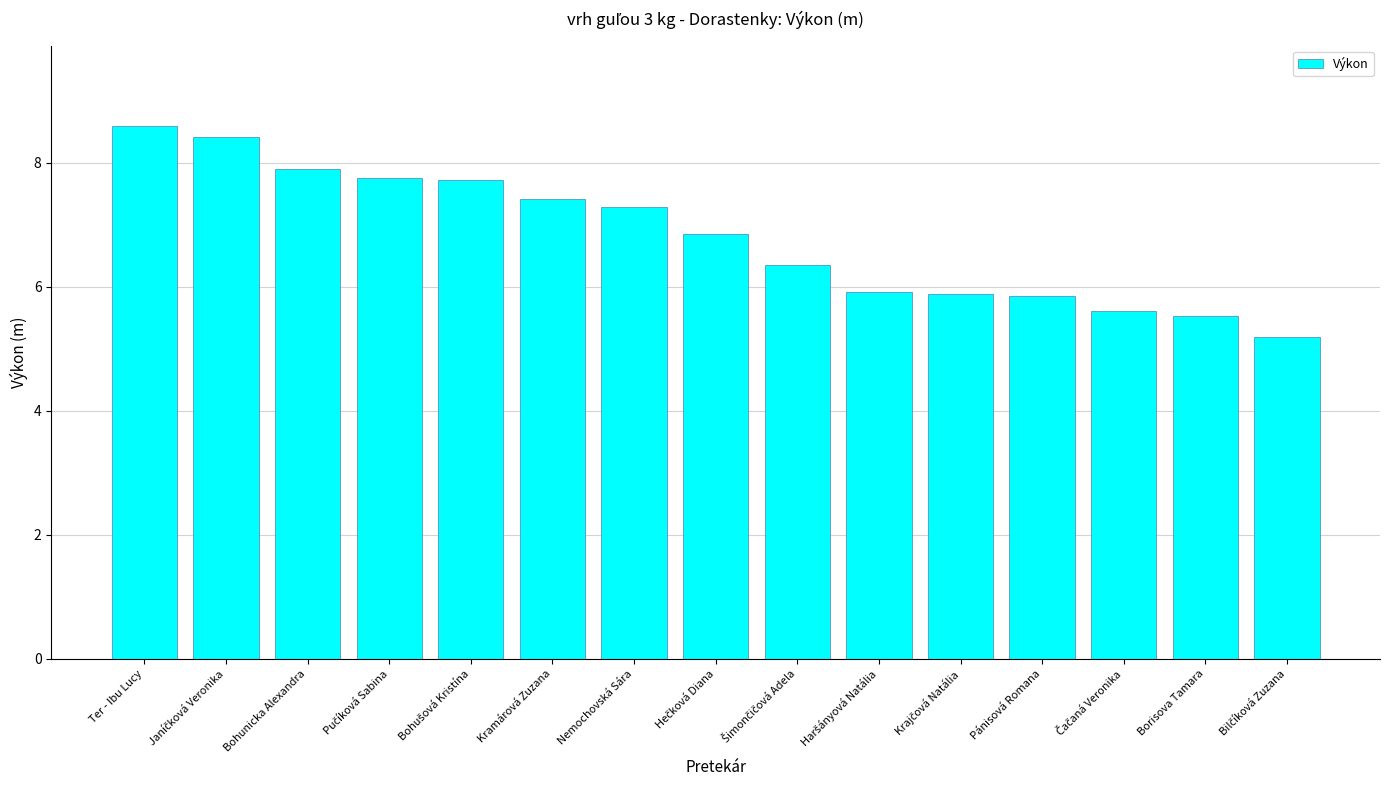

Where does the data first go above 6?

Ter - Ibu Lucy